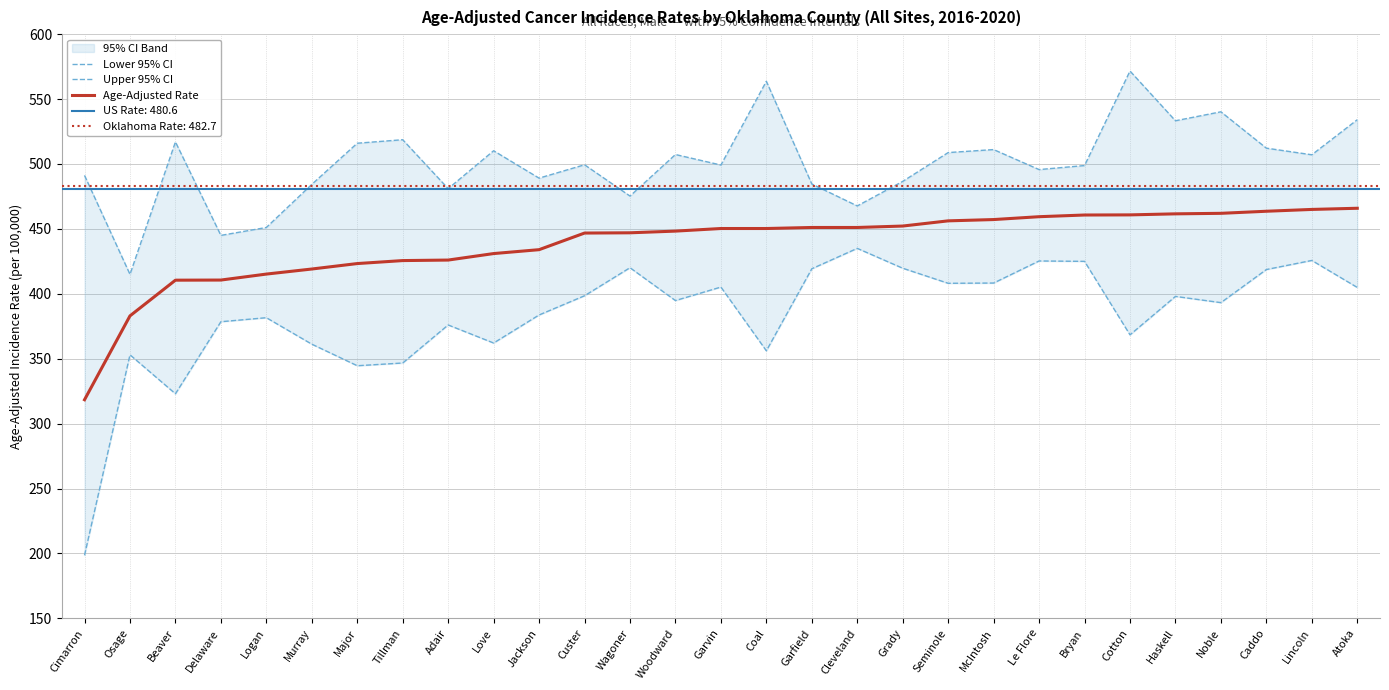

Is it true that Age-Adjusted Rate equals 638.8 at Adair?

False